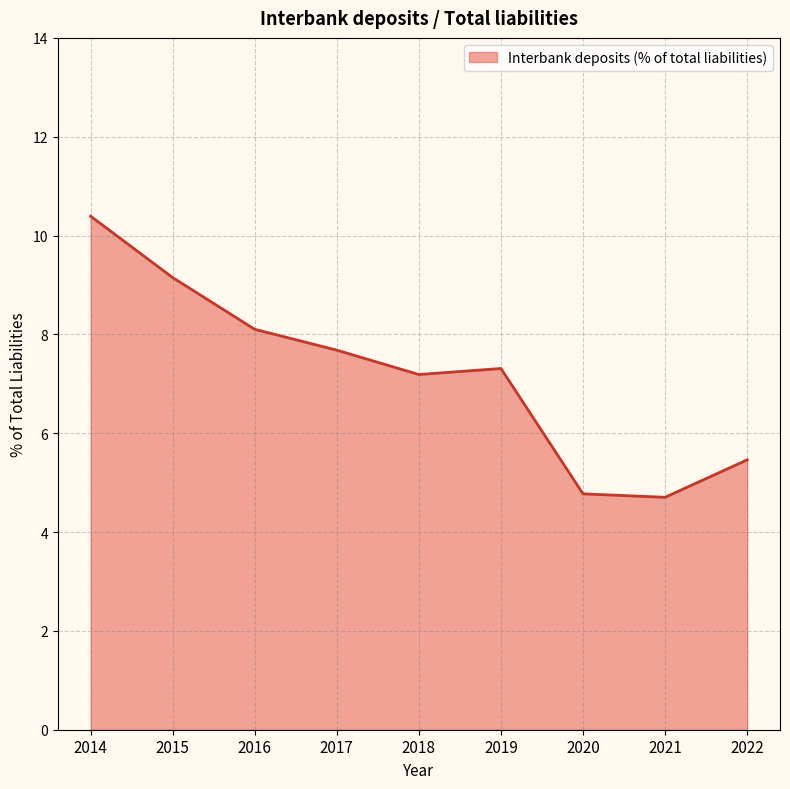

The value at 2014 is 10.4. True or false?

True